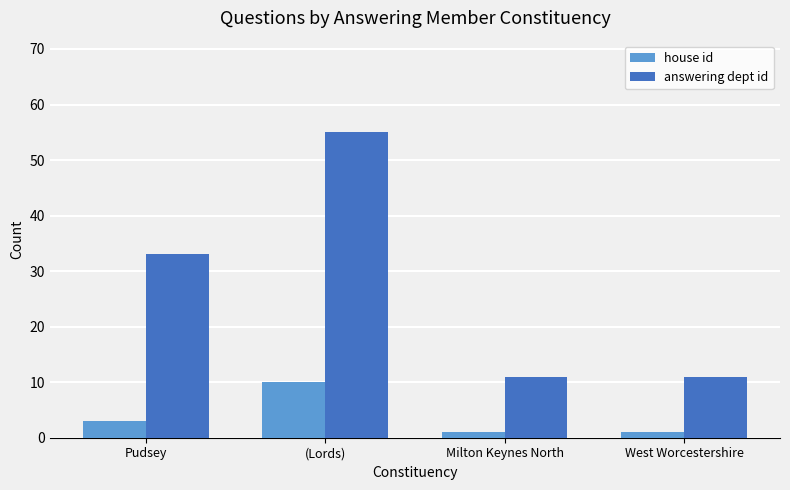

What is the total value across all series at West Worcestershire?

12